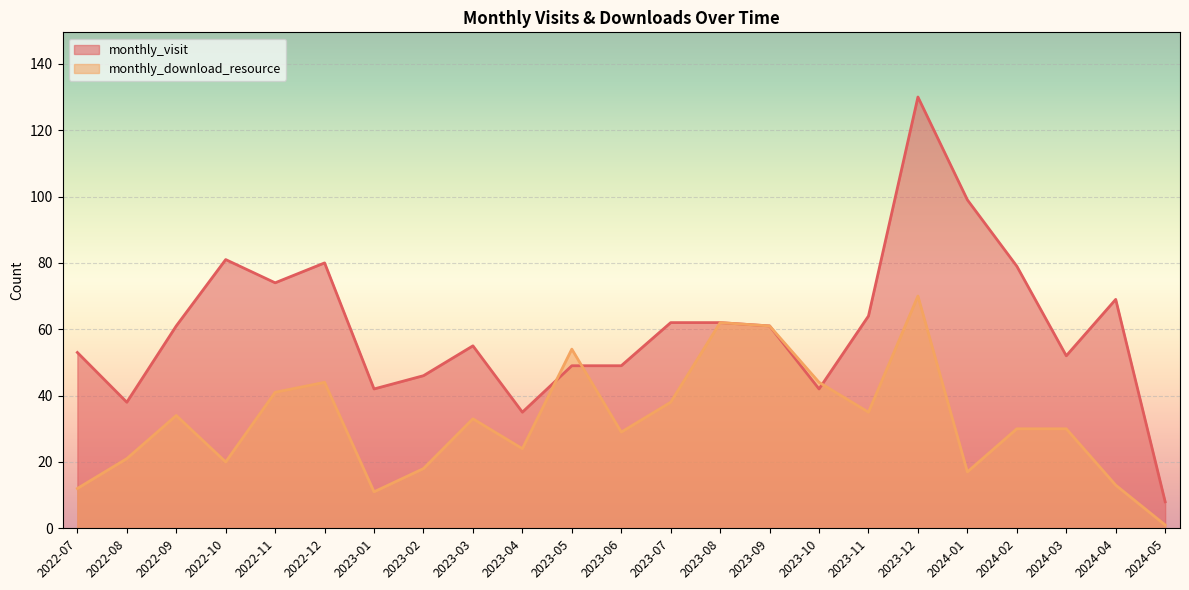

At which label is monthly_visit closest to 69?

2024-04